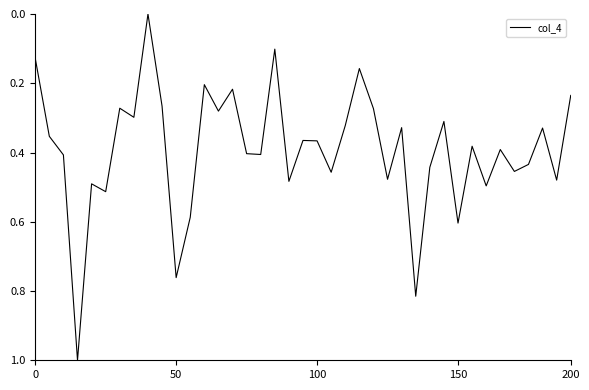

What is the maximum value shown in the chart?

1.0